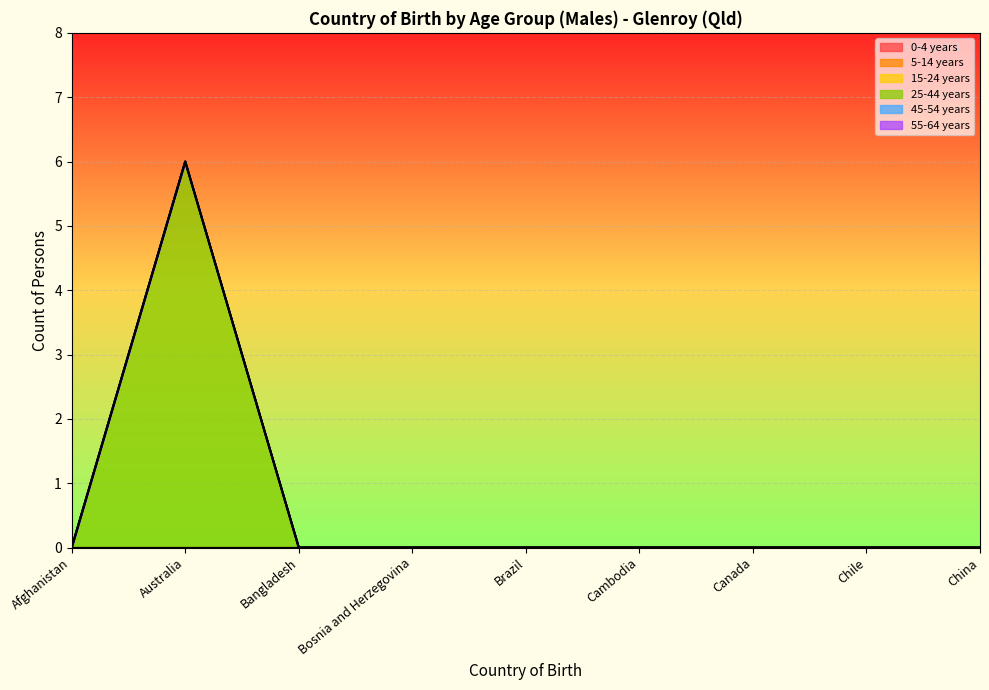

True or false: 45-54 years has more than 1 interior local peaks.

False